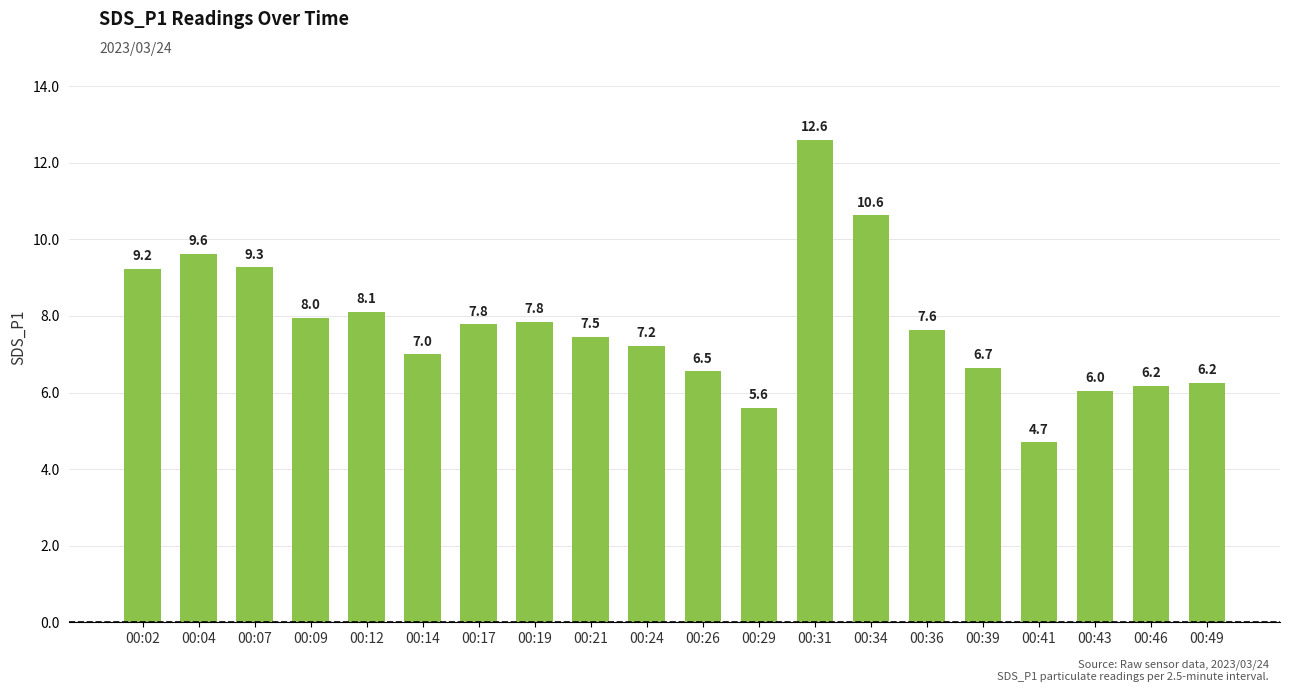

Between 00:19 and 00:36, which is larger?

00:19